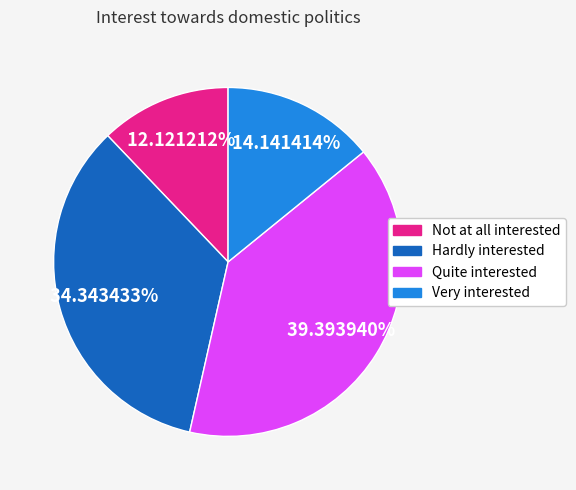

What is the ratio of the value at Hardly interested to the value at Very interested?

2.4